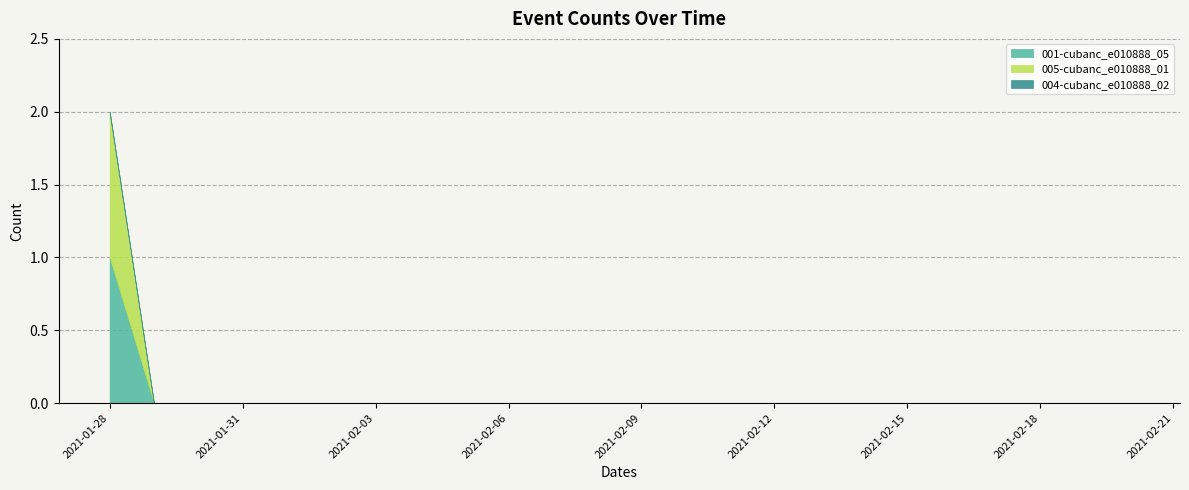

Where is 004-cubanc_e010888_02 nearest to the value 0?

2021-01-28